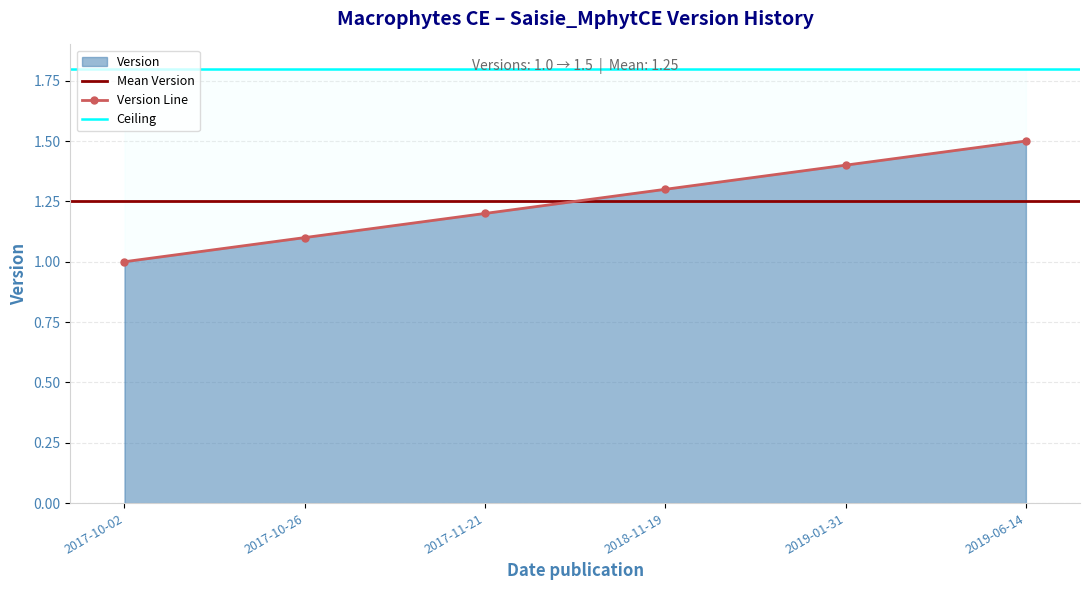

What is the difference between the values at 2017-11-21 and 2017-10-26?

0.1